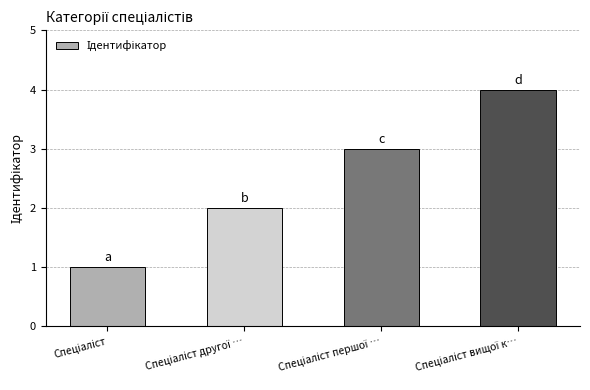

What is the maximum value shown in the chart?

4